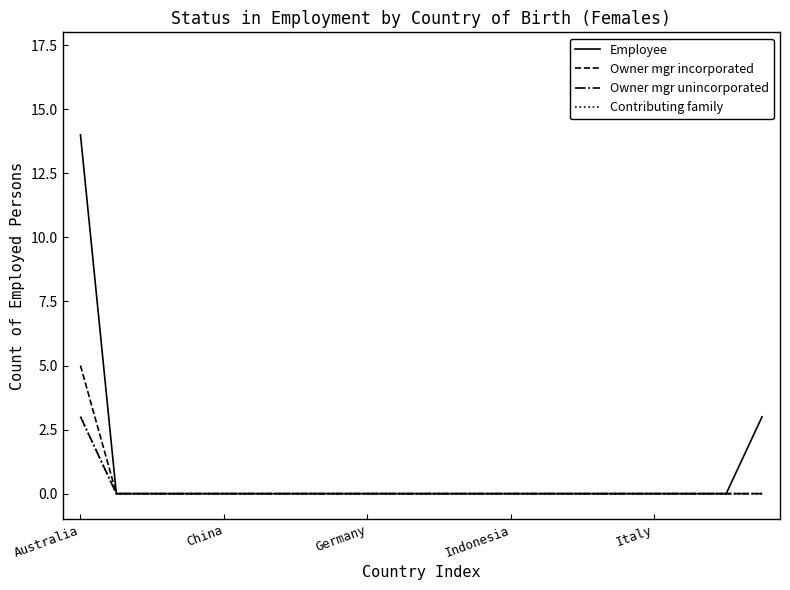

What is the label of the 11th point from the right?

9